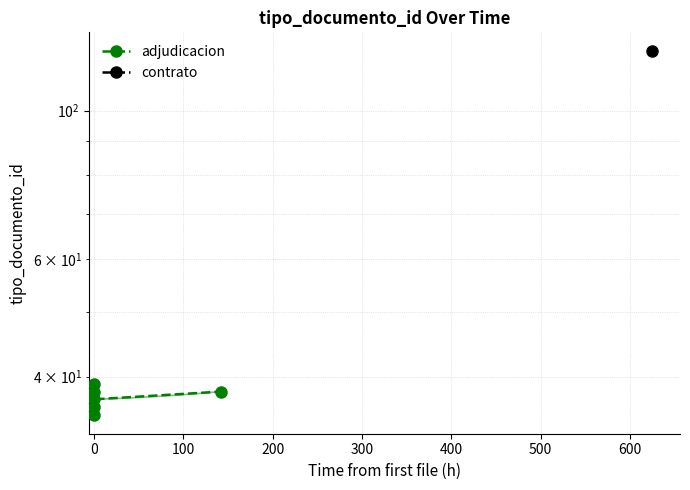

What is the minimum value shown in the chart?

35